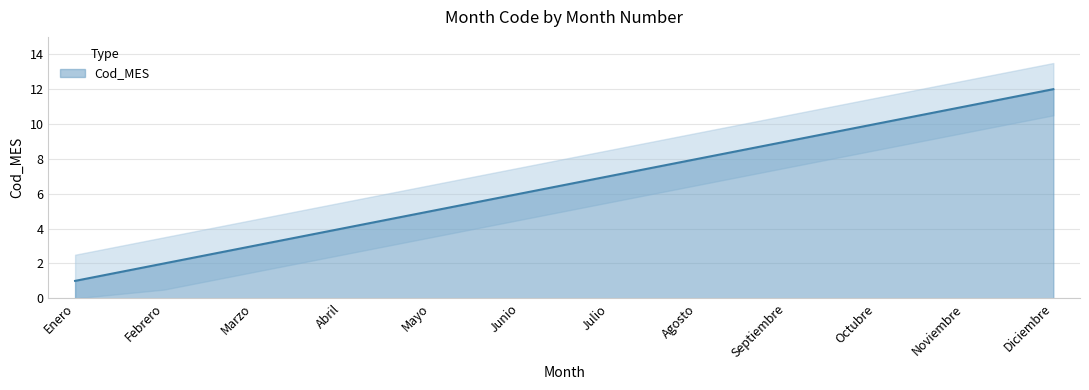

What is the difference between the second highest and minimum values?

10